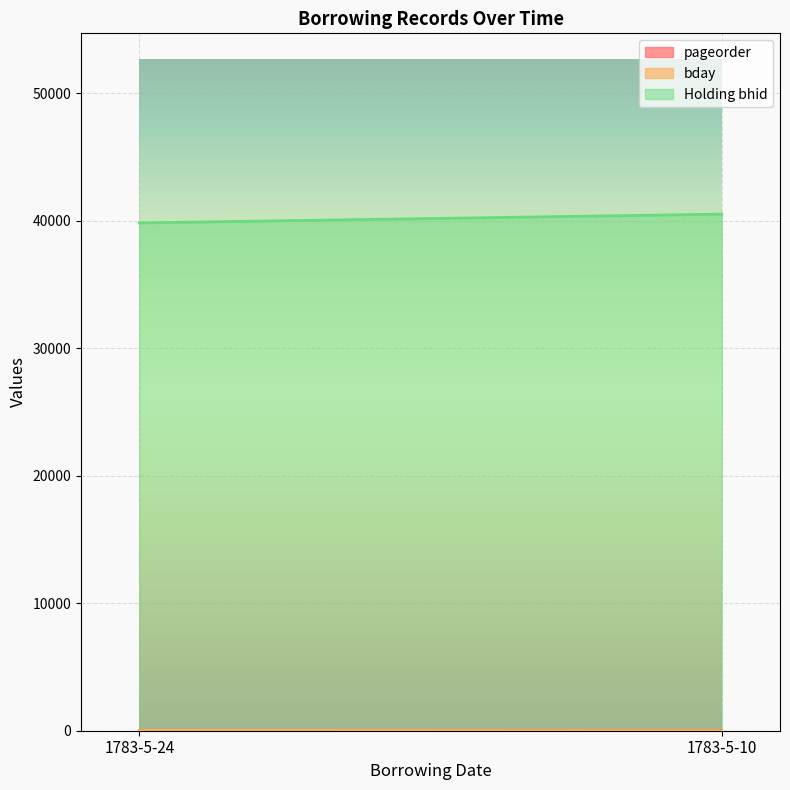

How many series are shown in this chart?

3